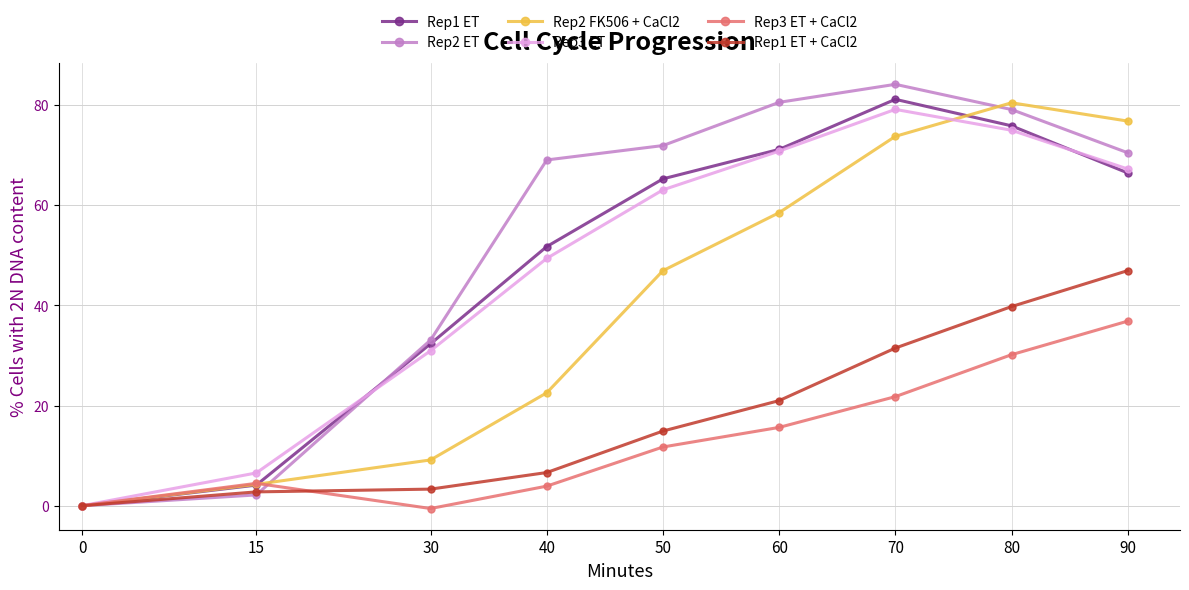

The value of Rep3 ET at 50 is 21.1. True or false?

False